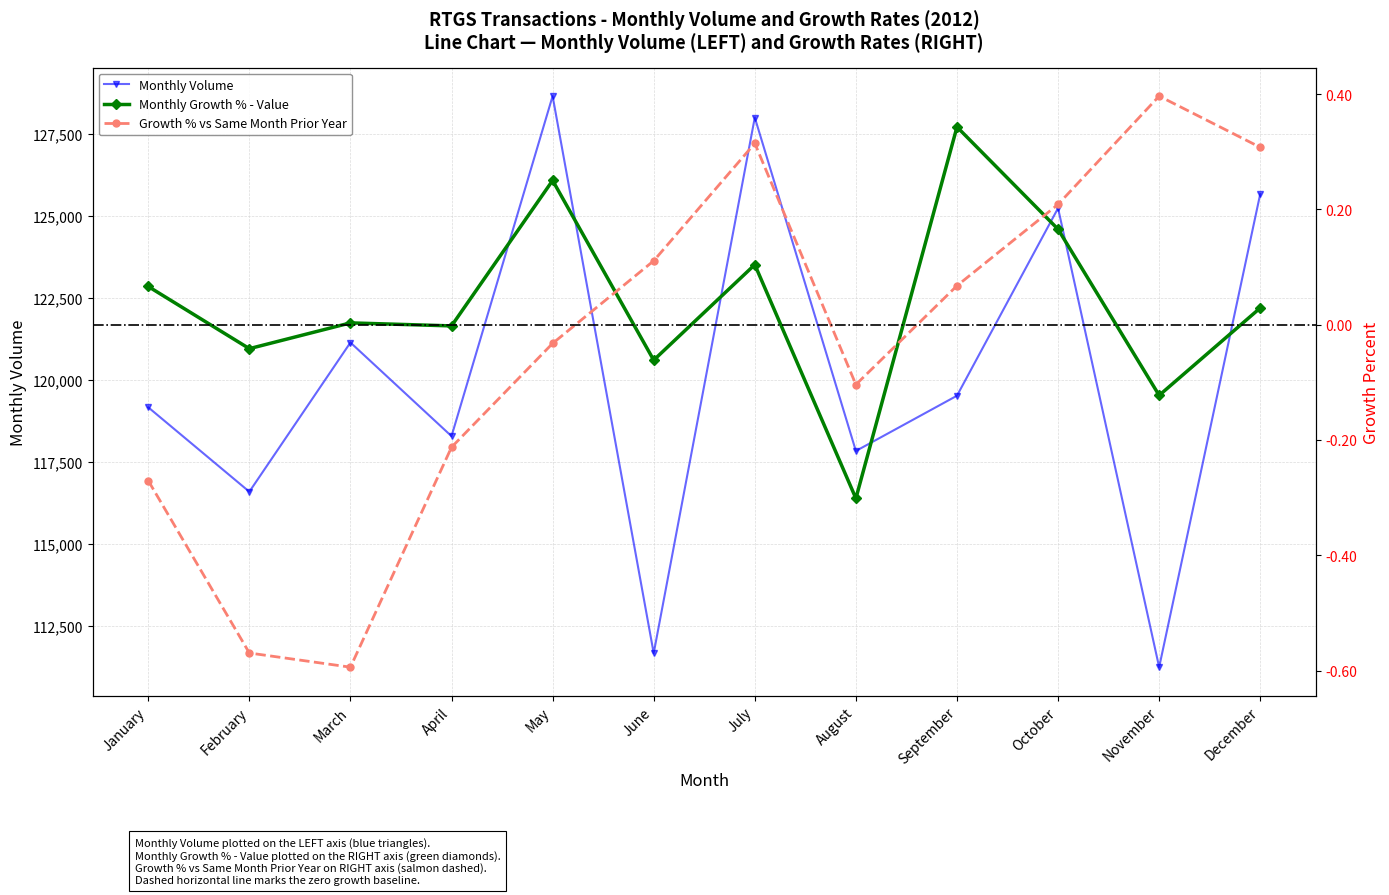

How many data points in Monthly Growth Percent - Value are above 0?

7